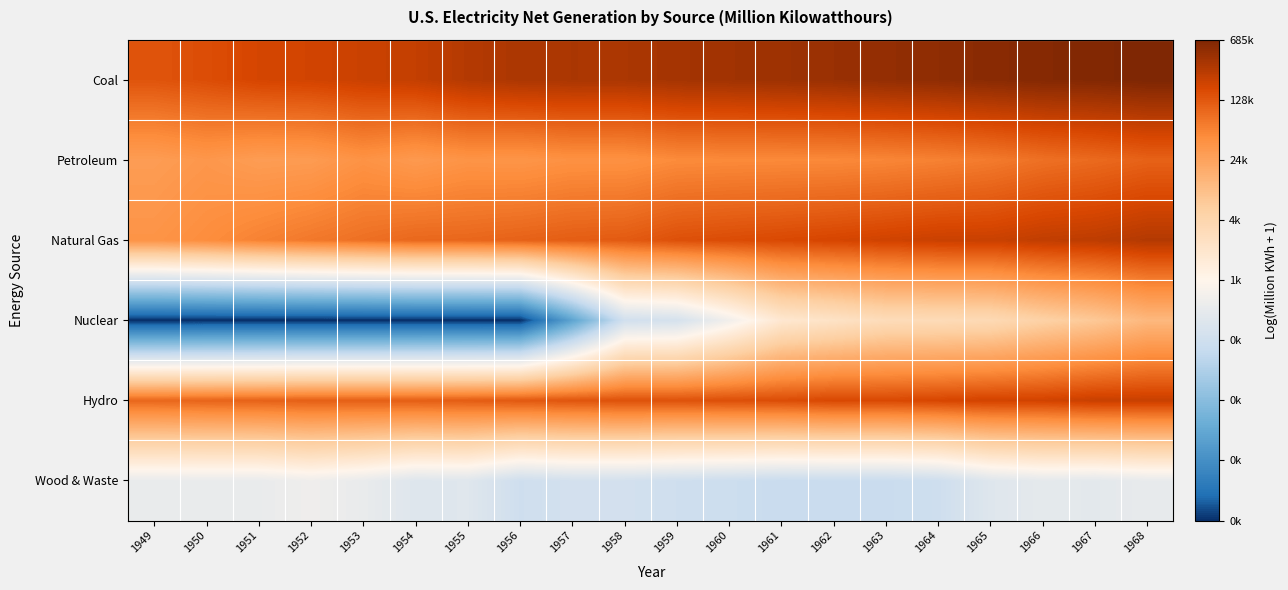

Reading right to left, transcribe all the data shown in this chart.

Coal: 1968=13.4	1967=13.4	1966=13.3	1965=13.3	1964=13.2	1963=13.1	1962=13.0	1961=13.0	1960=12.9	1959=12.8	1958=12.7	1957=12.8	1956=12.7	1955=12.6	1954=12.4	1953=12.3	1952=12.2	1951=12.1	1950=11.9	1949=11.8
Petroleum: 1968=11.6	1967=11.4	1966=11.3	1965=11.1	1964=11.0	1963=10.9	1962=10.8	1961=10.8	1960=10.8	1959=10.8	1958=10.6	1957=10.6	1956=10.5	1955=10.5	1954=10.4	1953=10.6	1952=10.3	1951=10.3	1950=10.4	1949=10.3
Natural Gas: 1968=12.6	1967=12.5	1966=12.4	1965=12.3	1964=12.3	1963=12.2	1962=12.1	1961=12.0	1960=12.0	1959=11.9	1958=11.7	1957=11.6	1956=11.6	1955=11.5	1954=11.4	1953=11.3	1952=11.1	1951=10.9	1950=10.7	1949=10.5
Nuclear: 1968=9.4	1967=8.9	1966=8.6	1965=8.2	1964=8.1	1963=8.1	1962=7.7	1961=7.4	1960=6.3	1959=5.2	1958=5.1	1957=2.4	1956=0.0	1955=0.0	1954=0.0	1953=0.0	1952=0.0	1951=0.0	1950=0.0	1949=0.0
Hydro: 1968=12.3	1967=12.3	1966=12.2	1965=12.2	1964=12.1	1963=12.0	1962=12.1	1961=12.0	1960=11.9	1959=11.9	1958=11.9	1957=11.8	1956=11.7	1955=11.7	1954=11.6	1953=11.6	1952=11.6	1951=11.6	1950=11.5	1949=11.5
Wood & Waste: 1968=5.9	1967=5.8	1966=5.8	1965=5.6	1964=5.0	1963=4.9	1962=4.9	1961=4.8	1960=4.9	1959=5.0	1958=5.2	1957=5.2	1956=5.0	1955=5.6	1954=5.6	1953=6.0	1952=6.2	1951=6.0	1950=6.0	1949=6.0